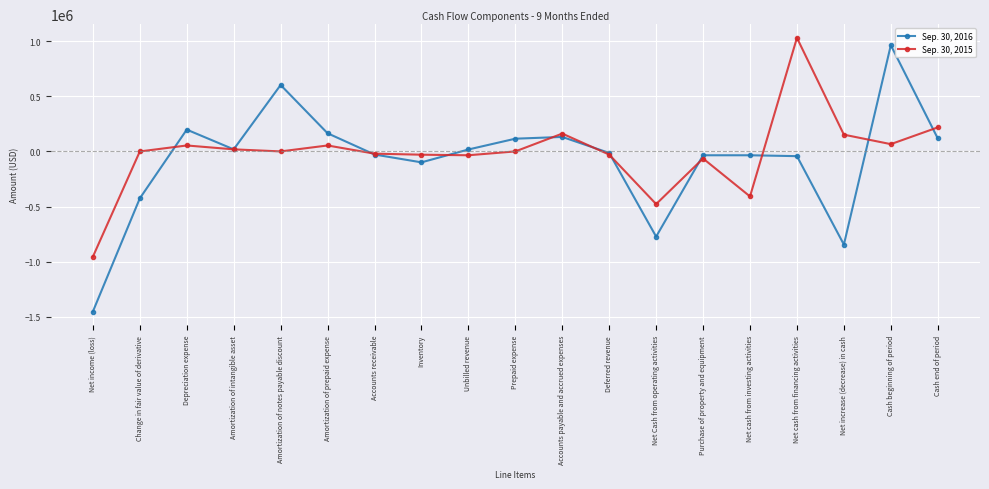

What is the value of the Sep. 30, 2015 point at the 11th from the left?

161670